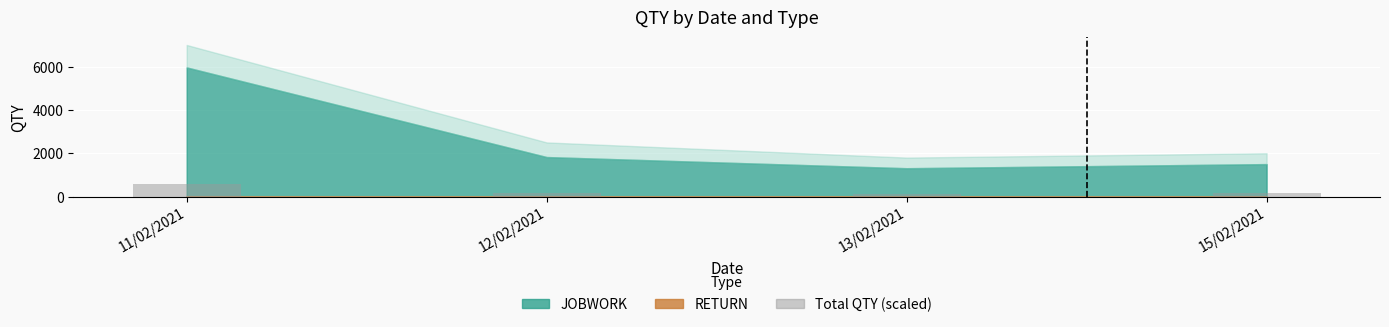

What is the sum of all values?

1063.0